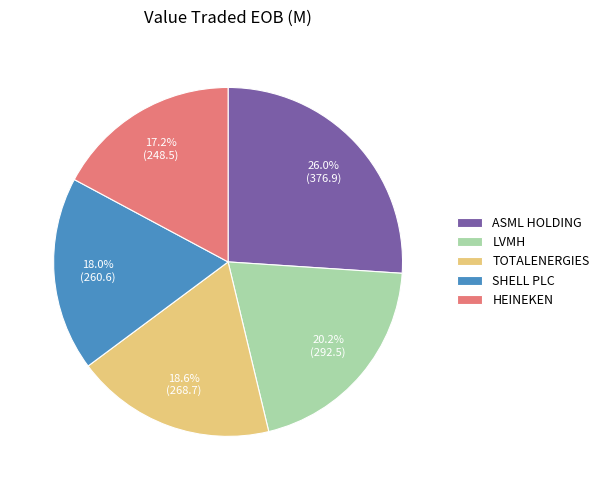

How many slices are in this pie chart?

5